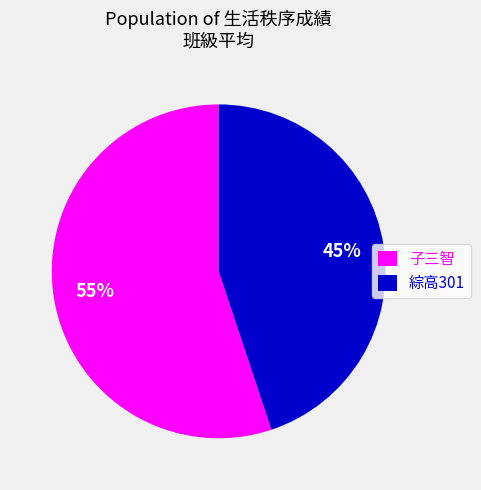

Rank the categories by value from lowest to highest.

綜高301, 子三智